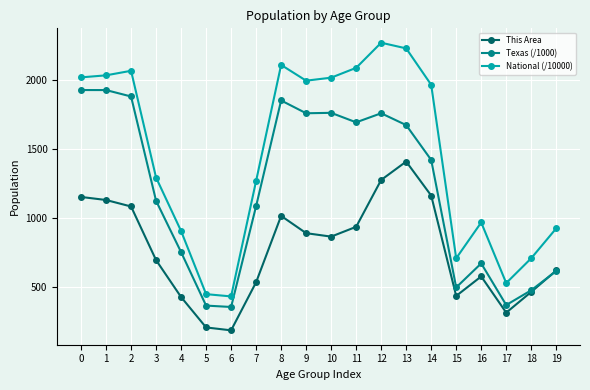

The value of National (/10000) at 18 is 247.5. True or false?

False